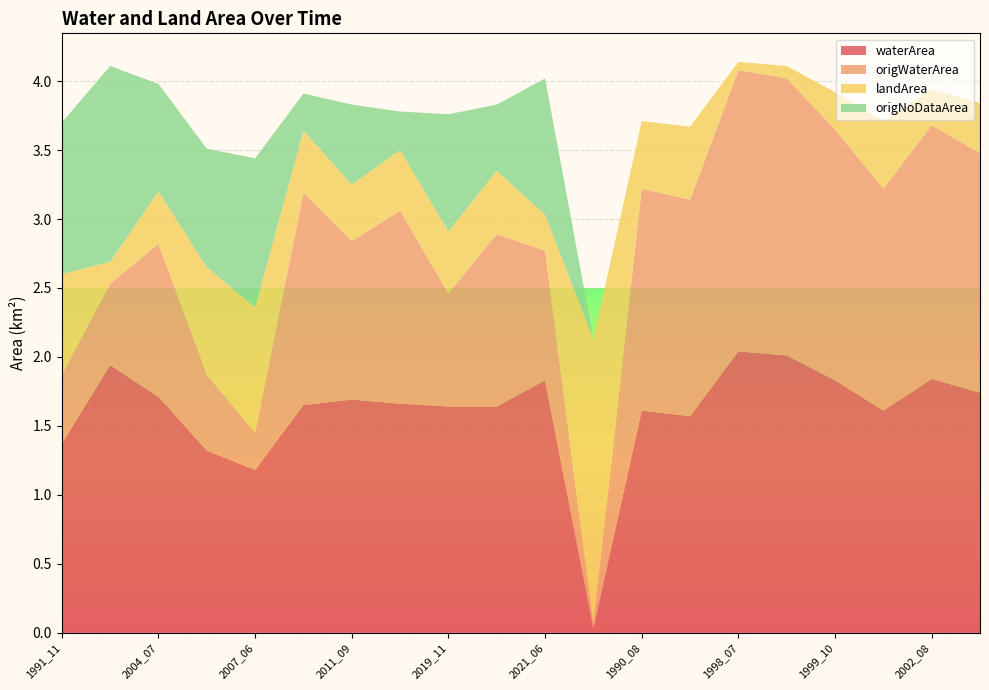

Reading right to left, transcribe all the data shown in this chart.

waterArea: 1.7	1.8	1.6	1.8	2.0	2.0	1.6	1.6	0.0	1.8	1.6	1.6	1.7	1.7	1.6	1.2	1.3	1.7	1.9	1.4
origWaterArea: 1.7	1.8	1.6	1.8	2.0	2.0	1.6	1.6	0.0	0.9	1.2	0.8	1.4	1.1	1.5	0.3	0.6	1.1	0.6	0.5
landArea: 0.4	0.3	0.5	0.3	0.1	0.1	0.5	0.5	2.1	0.3	0.5	0.5	0.4	0.4	0.5	0.9	0.8	0.4	0.2	0.7
origNoDataArea: 0.0	0.0	0.0	0.0	0.0	0.0	0.0	0.0	0.0	1.0	0.5	0.8	0.3	0.6	0.3	1.1	0.9	0.8	1.4	1.1